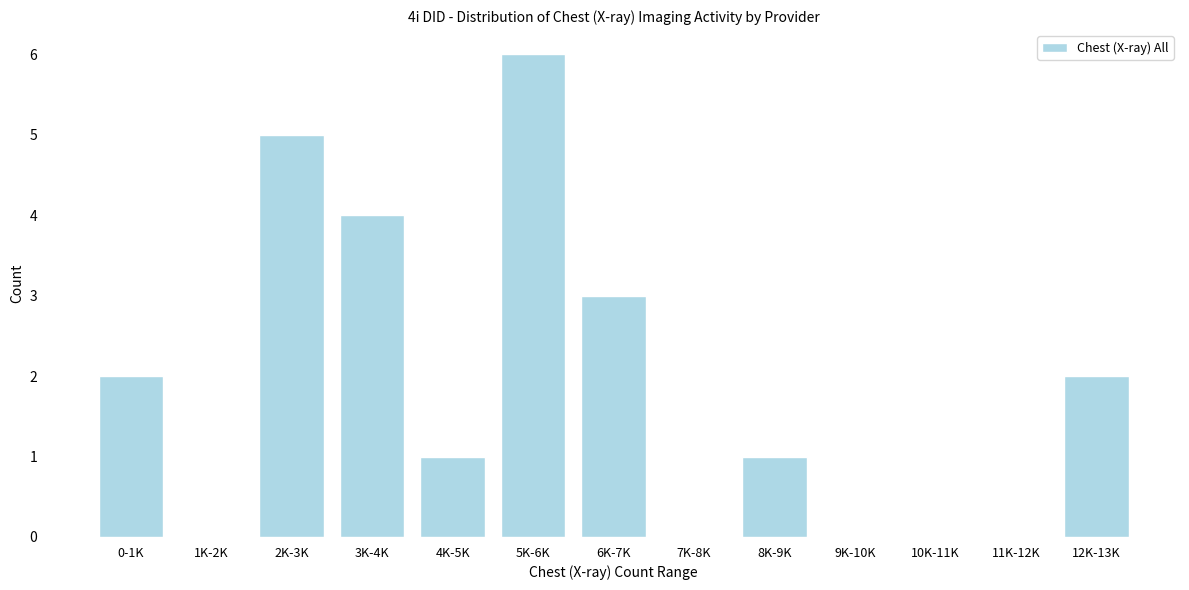

Reading left to right, list all the values displayed in this chart.

0-1K=2	1K-2K=0	2K-3K=5	3K-4K=4	4K-5K=1	5K-6K=6	6K-7K=3	7K-8K=0	8K-9K=1	9K-10K=0	10K-11K=0	11K-12K=0	12K-13K=2